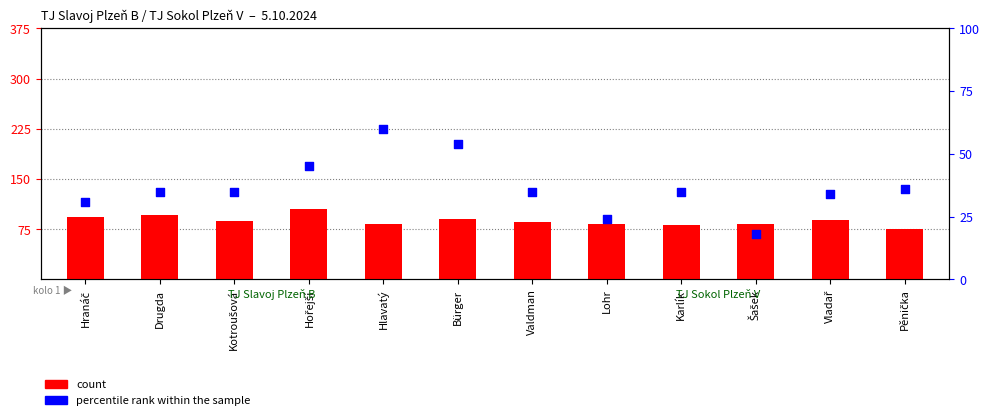

What is the total value across all series at Hlavatý?

143